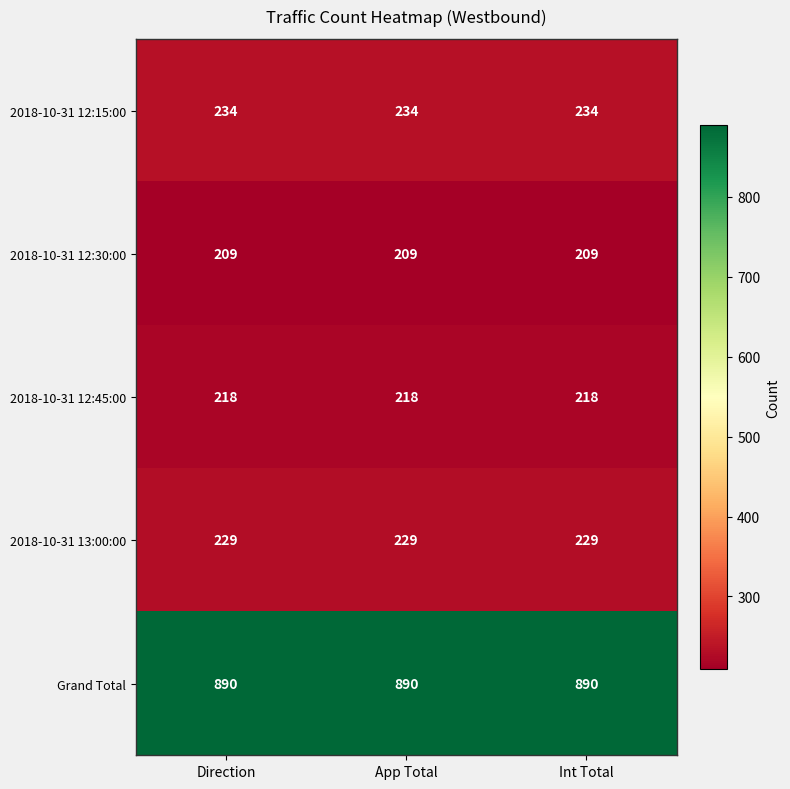

Is it true that 2018-10-31 12:15:00 equals 355 at App Total?

False